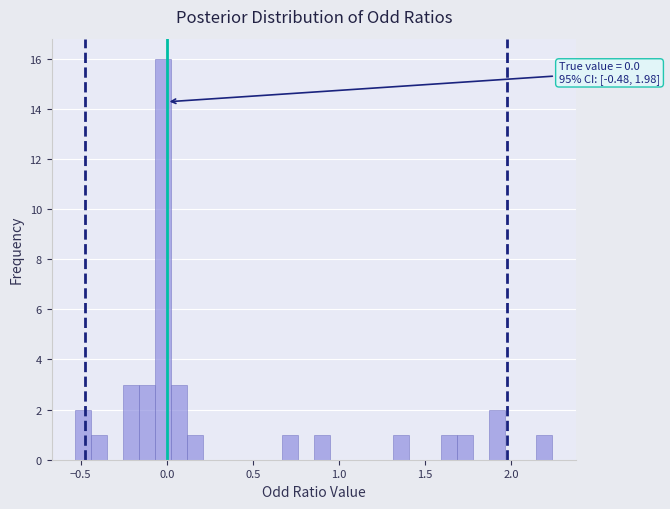

Read against the x-axis, roughly where is the centre of the tallest bar?

0.00